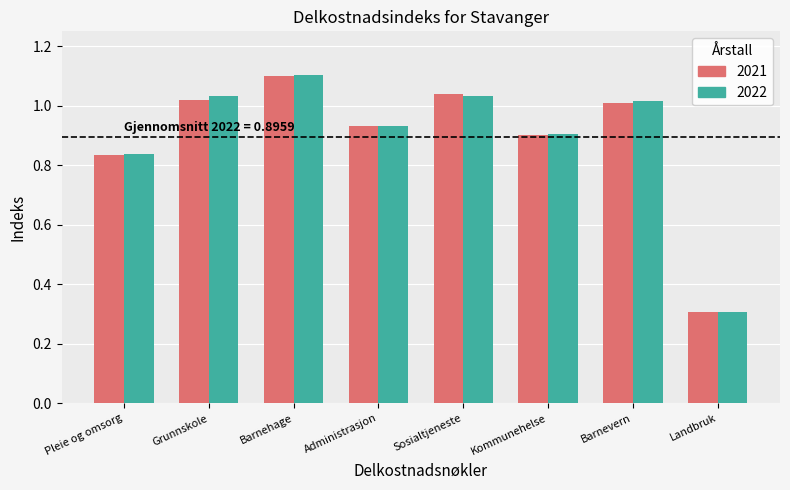

Which category has the lowest value across all series?

Landbruk